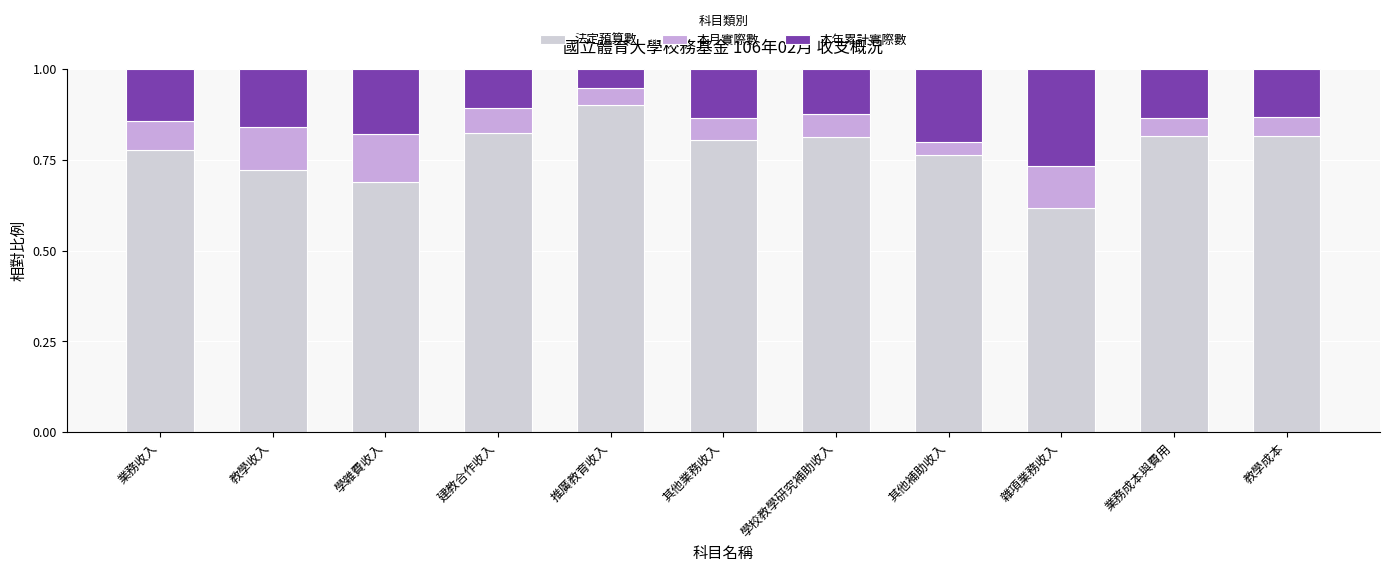

At which label is 法定預算數 closest to 0?

雜項業務收入